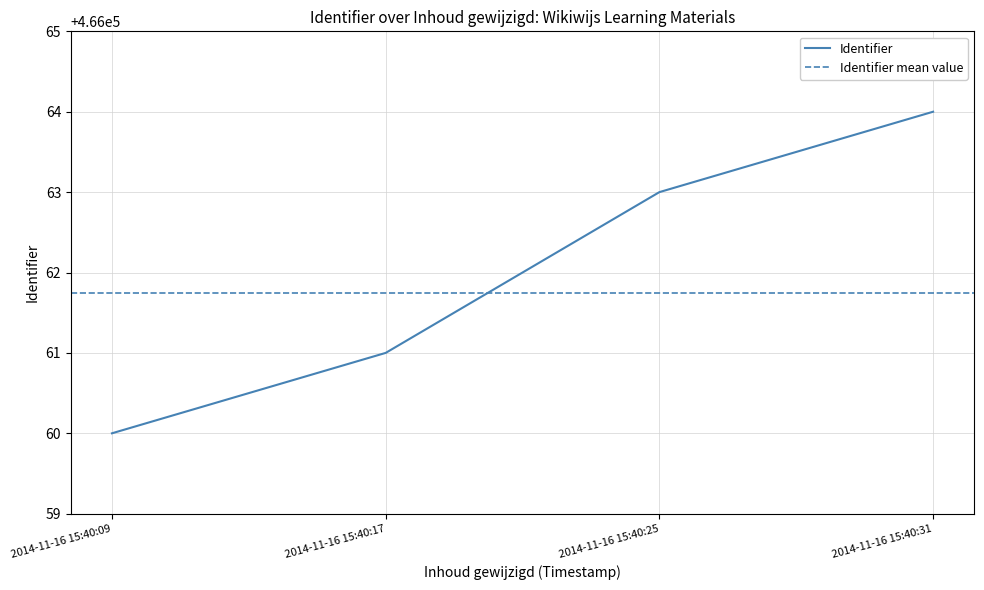

Between 2014-11-16 15:40:31 and 2014-11-16 15:40:17, which is larger?

2014-11-16 15:40:31